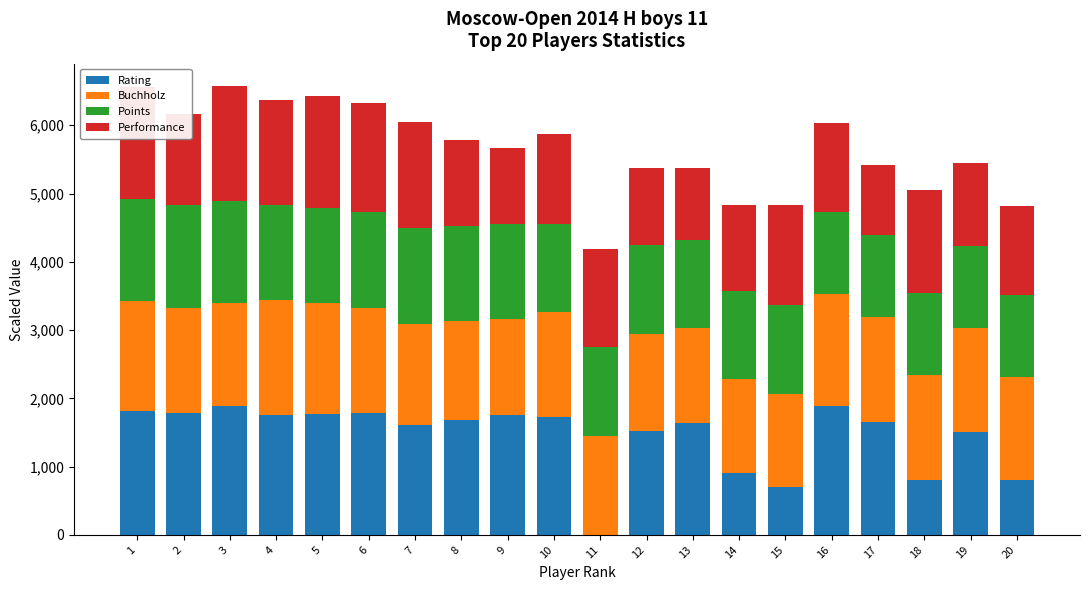

The value of Rating at 8 is 2671. True or false?

False